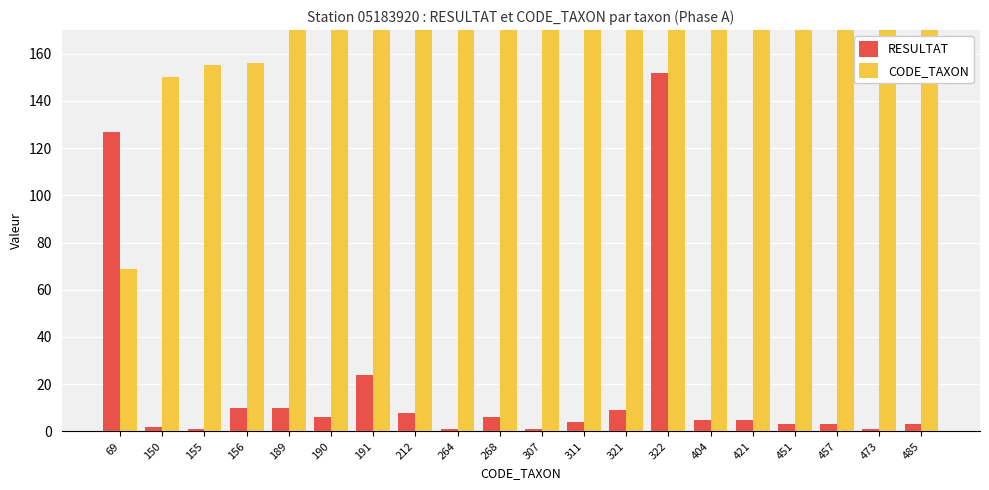

Reading right to left, list all the values displayed in this chart.

RESULTAT: 485=3	473=1	457=3	451=3	421=5	404=5	322=152	321=9	311=4	307=1	268=6	264=1	212=8	191=24	190=6	189=10	156=10	155=1	150=2	69=127
CODE_TAXON: 485=485	473=473	457=457	451=451	421=421	404=404	322=322	321=321	311=311	307=307	268=268	264=264	212=212	191=191	190=190	189=189	156=156	155=155	150=150	69=69